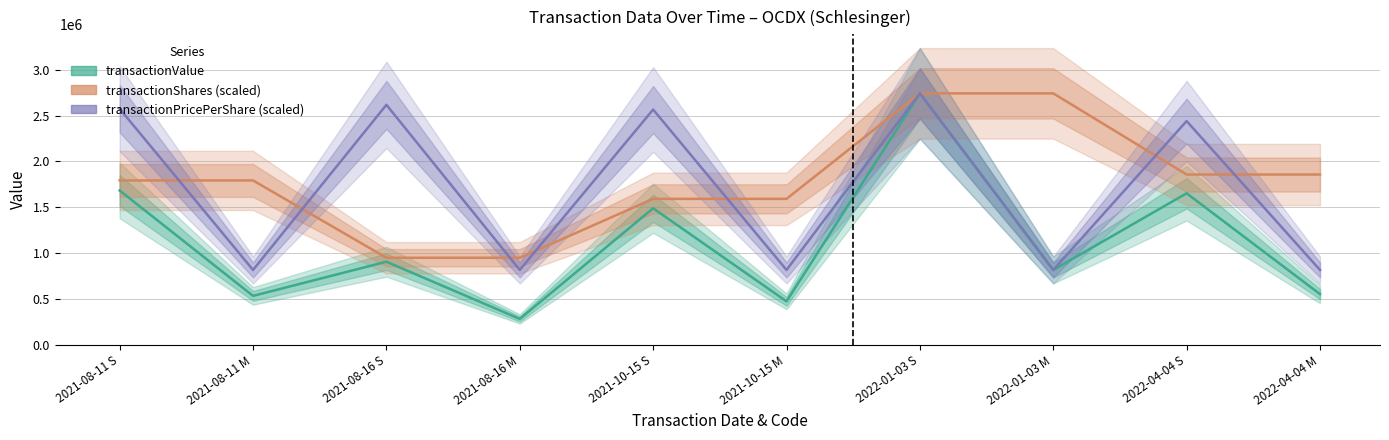

Which category has the highest value across all series?

2022-01-03 S